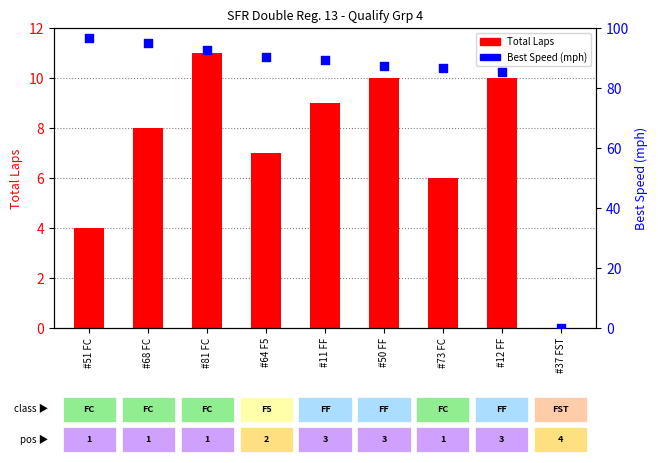

Is the value of Total Laps at #68 FC greater than the value of Best Speed (mph) at #64 F5?

No